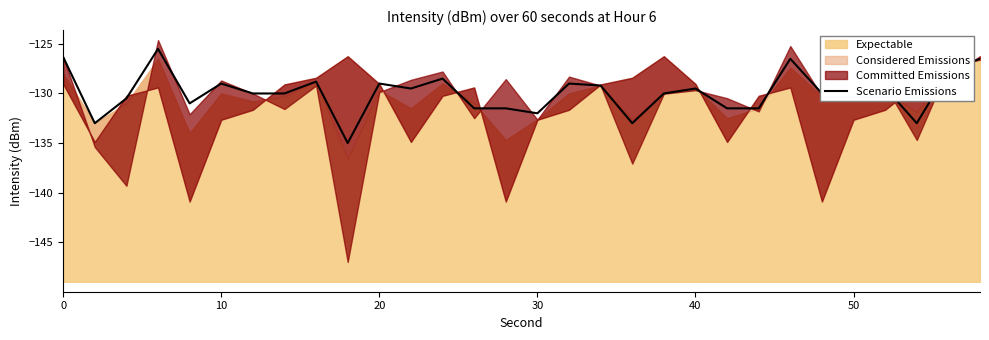

Is it true that Scenario Emissions equals -210.6 at 30?

False